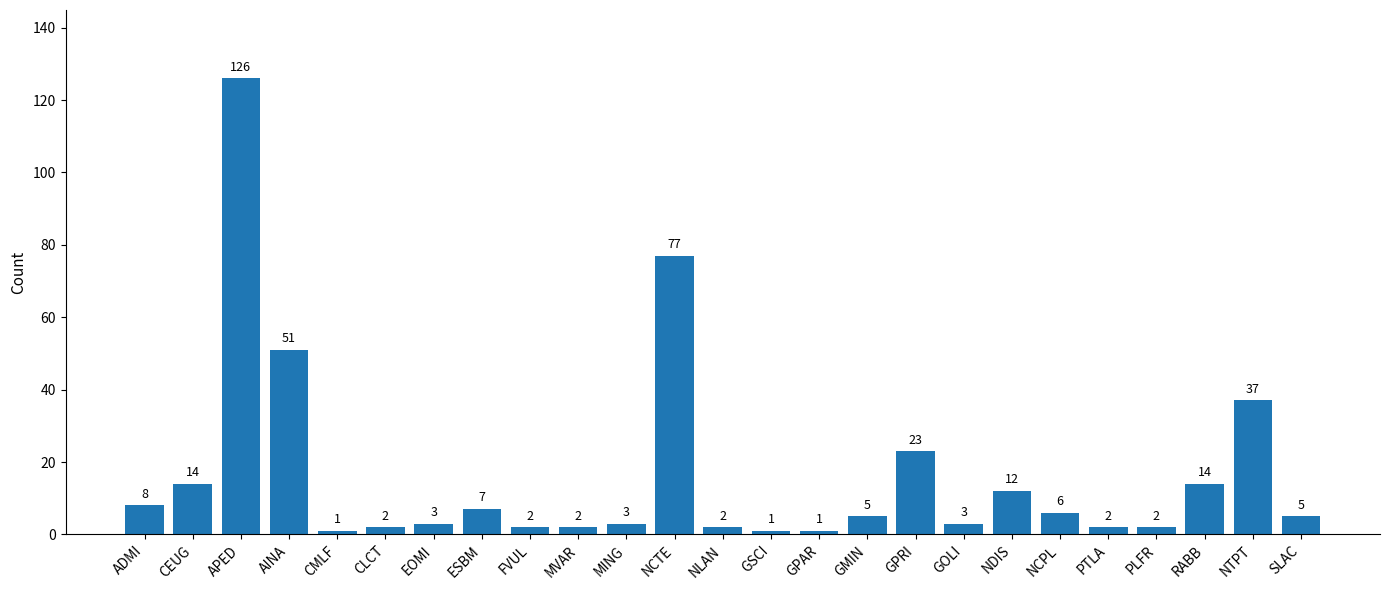

How many bars are there in total?

25